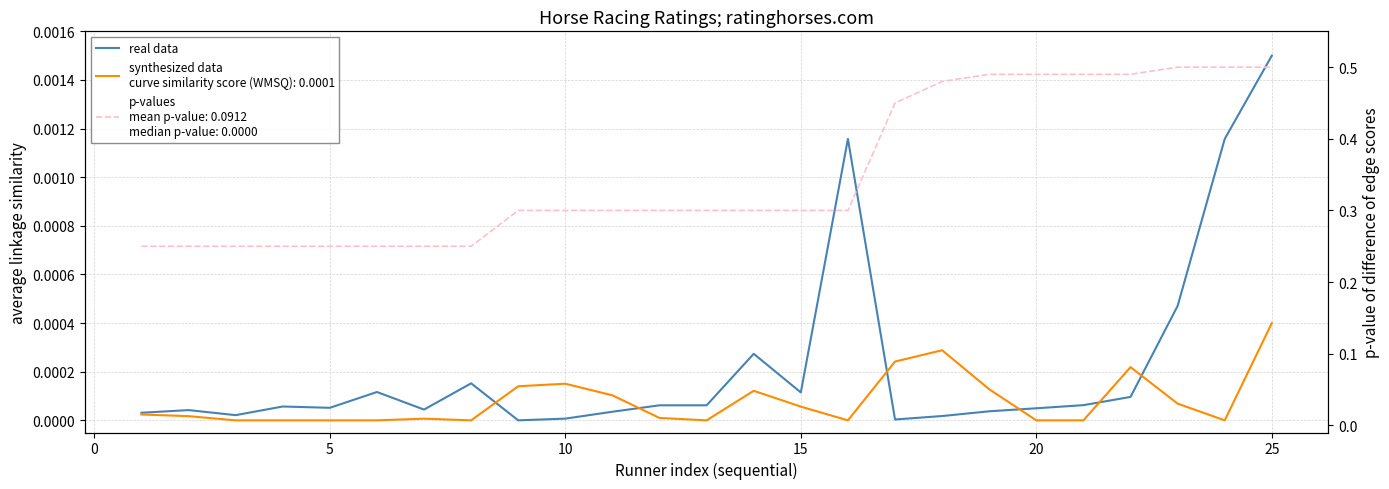

The value at 12 is 0.0. True or false?

True